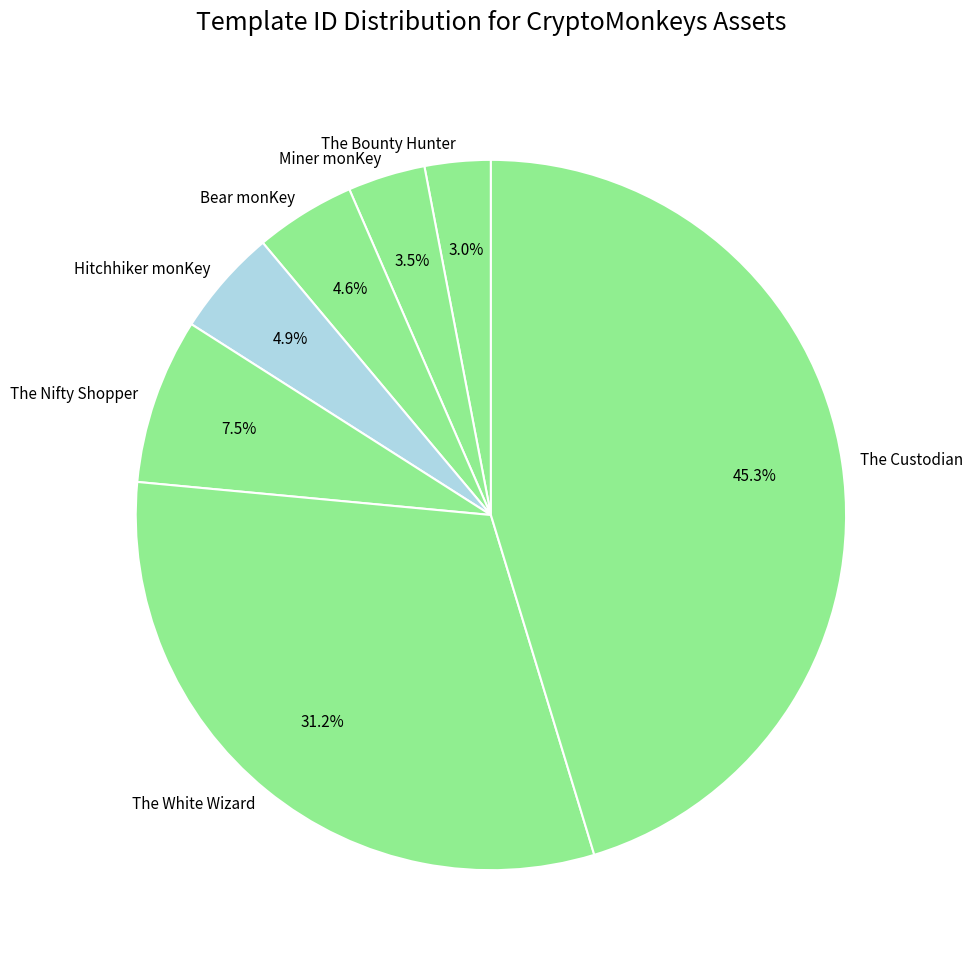

What is the ratio of the value at The Custodian to the value at The Nifty Shopper?

6.0